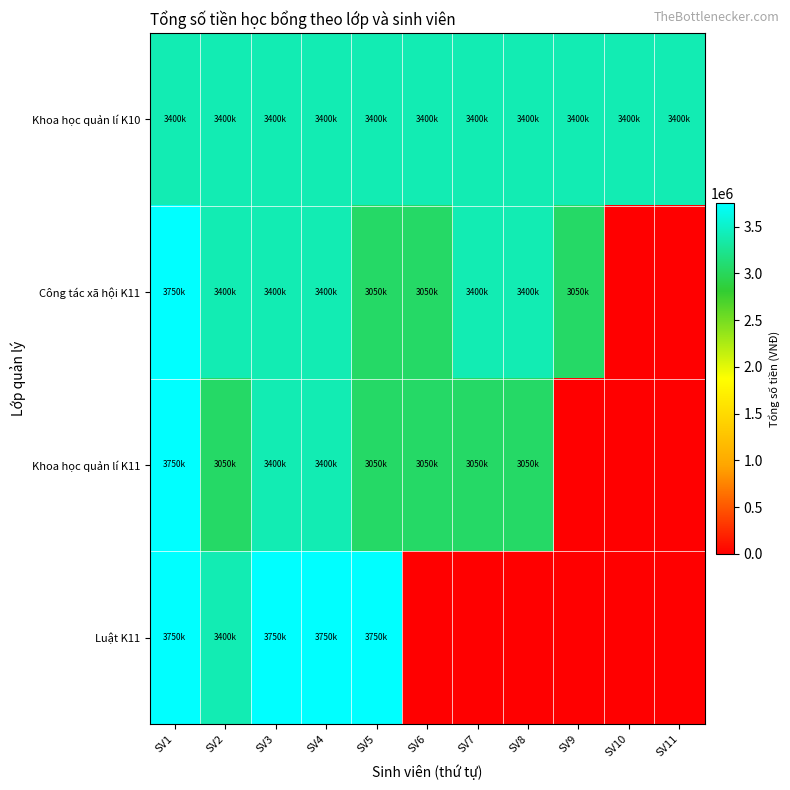

Reading left to right, list all the values displayed in this chart.

Khoa học quản lí K10: SV1=3400000	SV2=3400000	SV3=3400000	SV4=3400000	SV5=3400000	SV6=3400000	SV7=3400000	SV8=3400000	SV9=3400000	SV10=3400000	SV11=3400000
Công tác xã hội K11: SV1=3750000	SV2=3400000	SV3=3400000	SV4=3400000	SV5=3050000	SV6=3050000	SV7=3400000	SV8=3400000	SV9=3050000	SV10=0	SV11=0
Khoa học quản lí K11: SV1=3750000	SV2=3050000	SV3=3400000	SV4=3400000	SV5=3050000	SV6=3050000	SV7=3050000	SV8=3050000	SV9=0	SV10=0	SV11=0
Luật K11: SV1=3750000	SV2=3400000	SV3=3750000	SV4=3750000	SV5=3750000	SV6=0	SV7=0	SV8=0	SV9=0	SV10=0	SV11=0